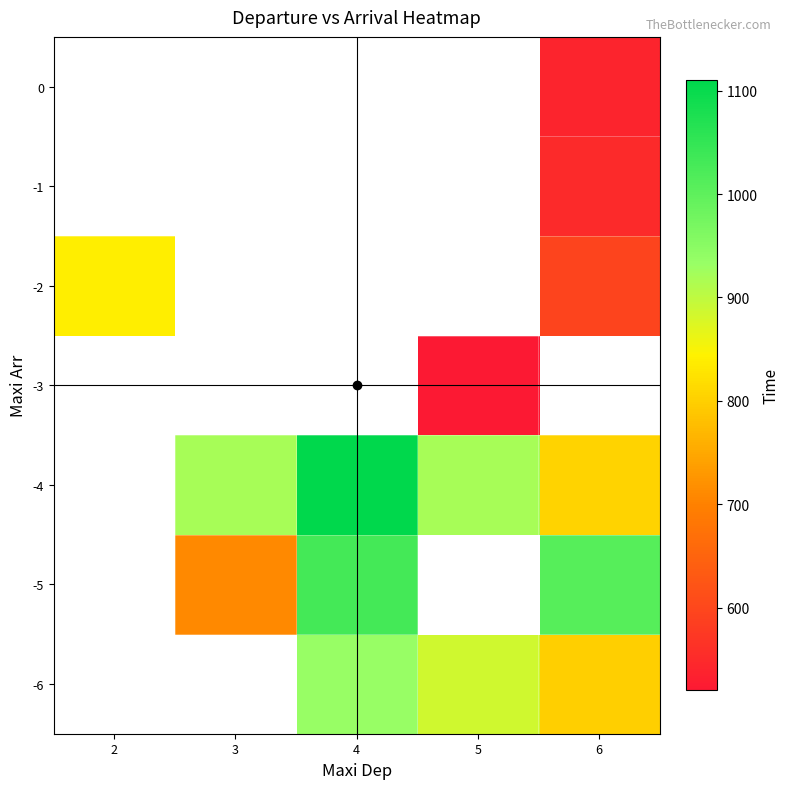

What is the difference between the highest and lowest values at 5?

400.0